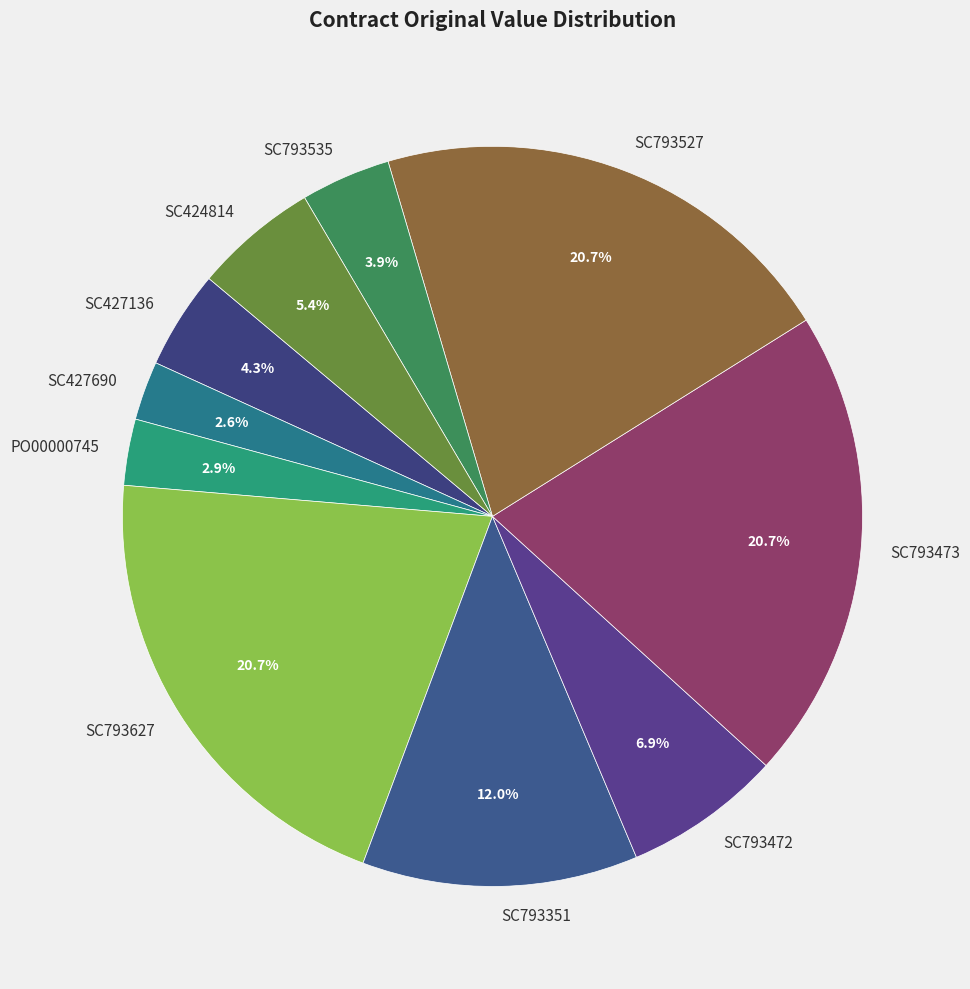

Does PO00000745 represent more than half of the total?

No